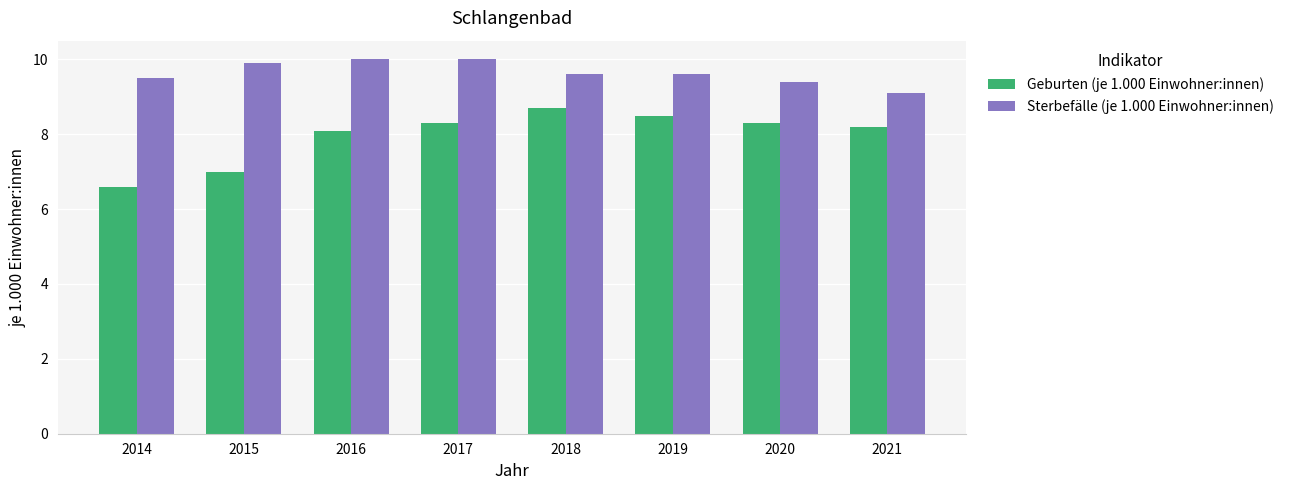

How many groups of bars are there?

8